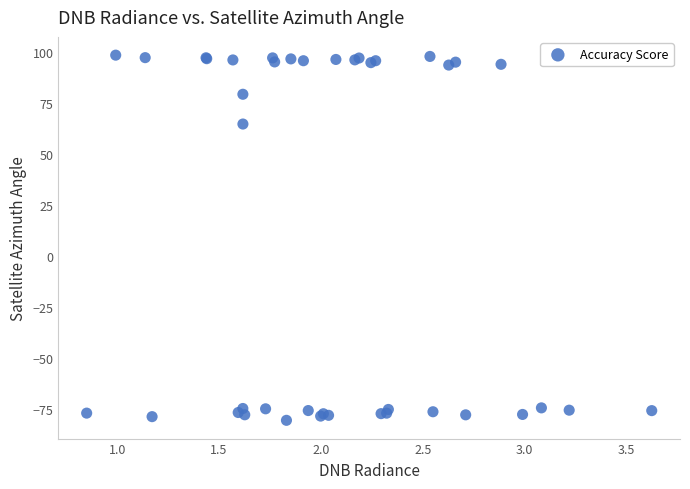

What Y value in the scatter plot is closest to 8?

64.7